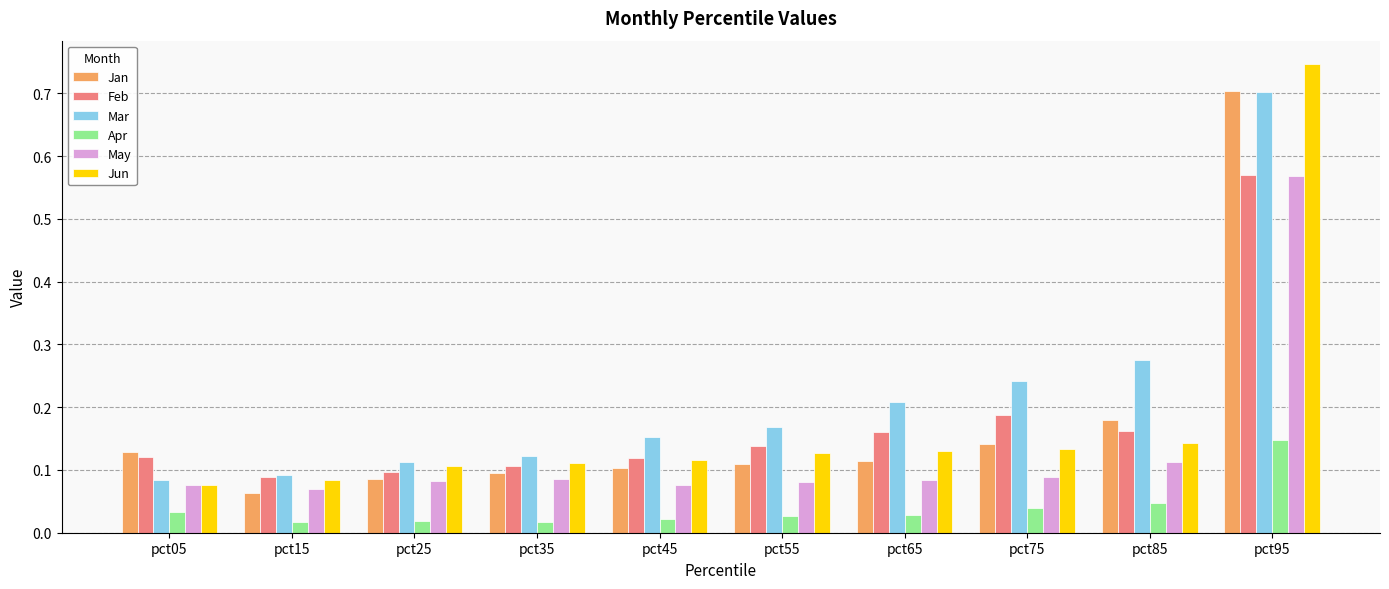

Which category has the highest value in the Jan series?

pct95